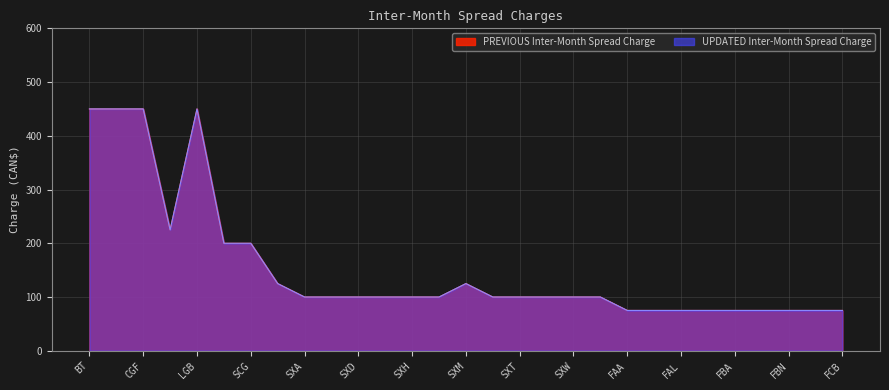

What is the label of the 24th point from the left?

FAX